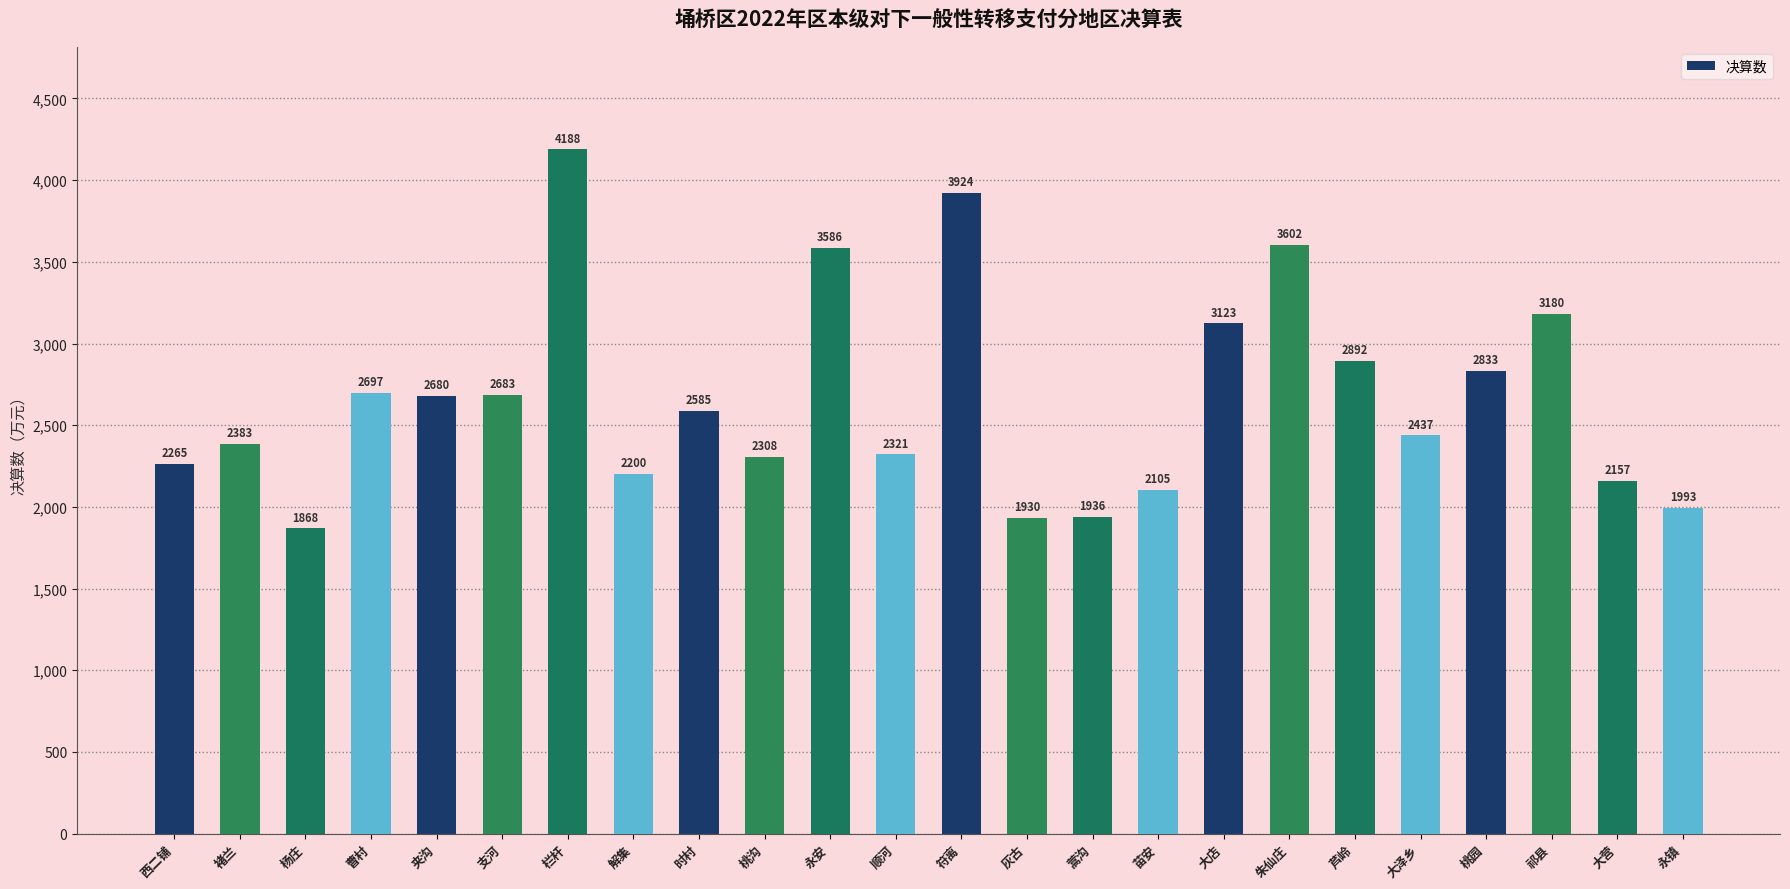

Rank the categories by value from highest to lowest.

栏杆, 符离, 朱仙庄, 永安, 祁县, 大店, 芦岭, 桃园, 曹村, 支河, 夹沟, 时村, 大泽乡, 褚兰, 顺河, 桃沟, 西二铺, 解集, 大营, 苗安, 永镇, 蒿沟, 灰古, 杨庄